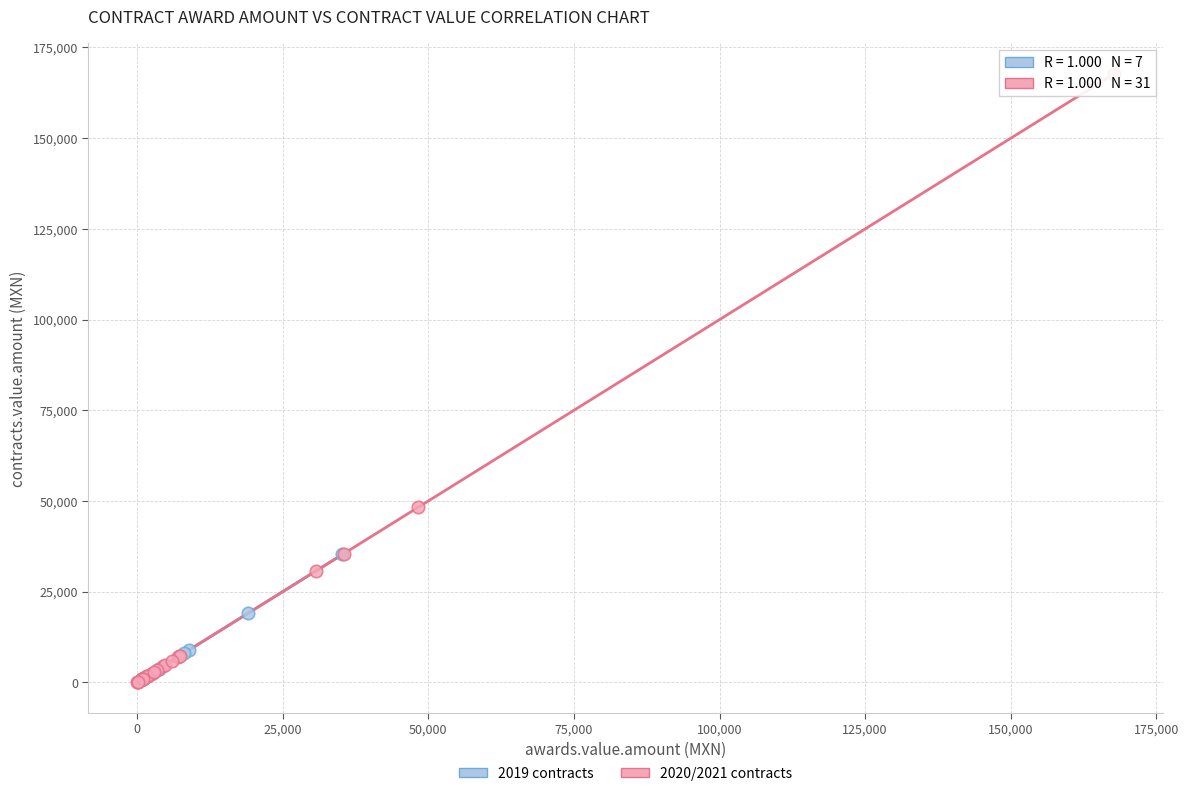

Which series contains the highest Y value?

2020/2021 contracts